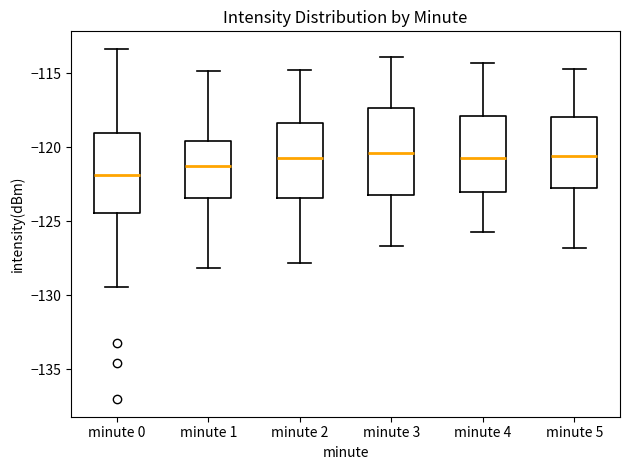

Reading left to right, transcribe this box plot: for each box, give where its median line is, the range the box spans, and where its two whiskers end, as read against the y-axis. The values are not printed on the chart, so give them approximately, as read against the axis.

minute 0: median -122.0, box -124.5 to -119.0, whiskers -129.5 to -113.5
minute 1: median -121.5, box -123.5 to -119.5, whiskers -128.0 to -115.0
minute 2: median -120.5, box -123.5 to -118.5, whiskers -128.0 to -115.0
minute 3: median -120.5, box -123.0 to -117.5, whiskers -126.5 to -114.0
minute 4: median -120.5, box -123.0 to -118.0, whiskers -125.5 to -114.5
minute 5: median -120.5, box -122.5 to -118.0, whiskers -127.0 to -114.5